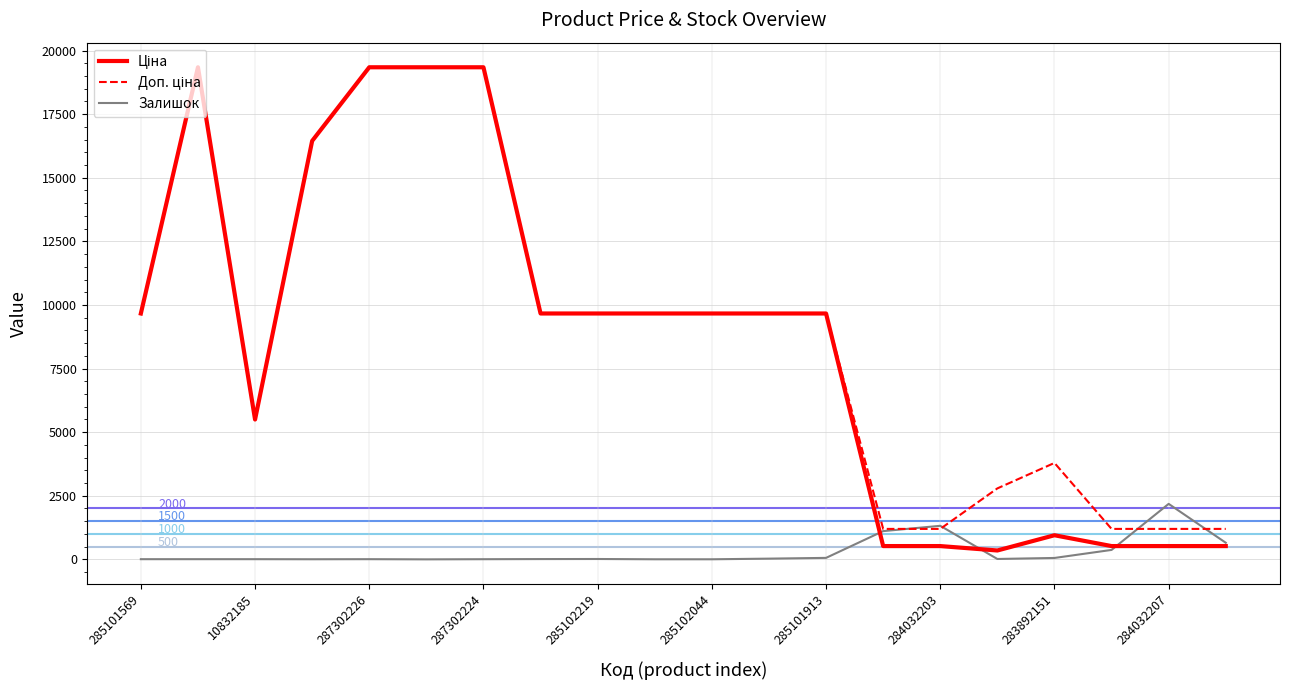

Which category has the highest value in the Залишок series?

284032207